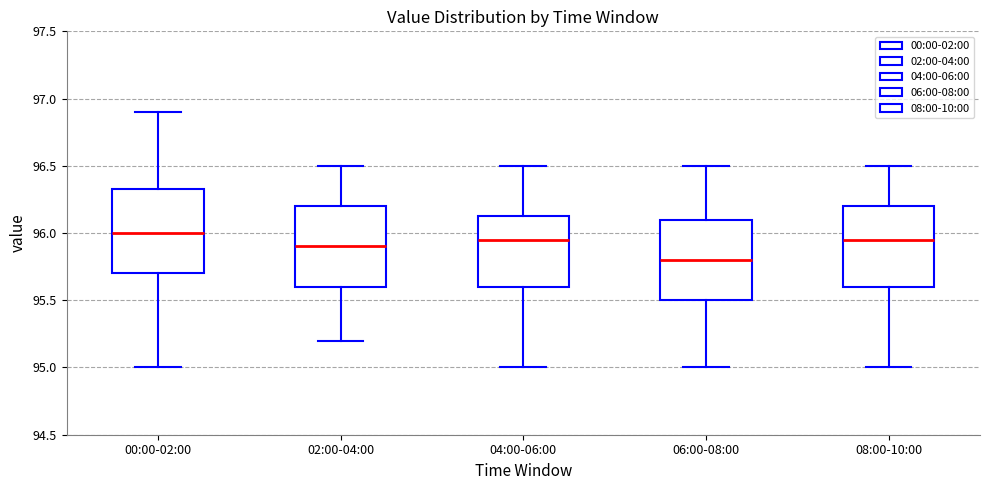

Which box has the lowest median line?

06:00-08:00